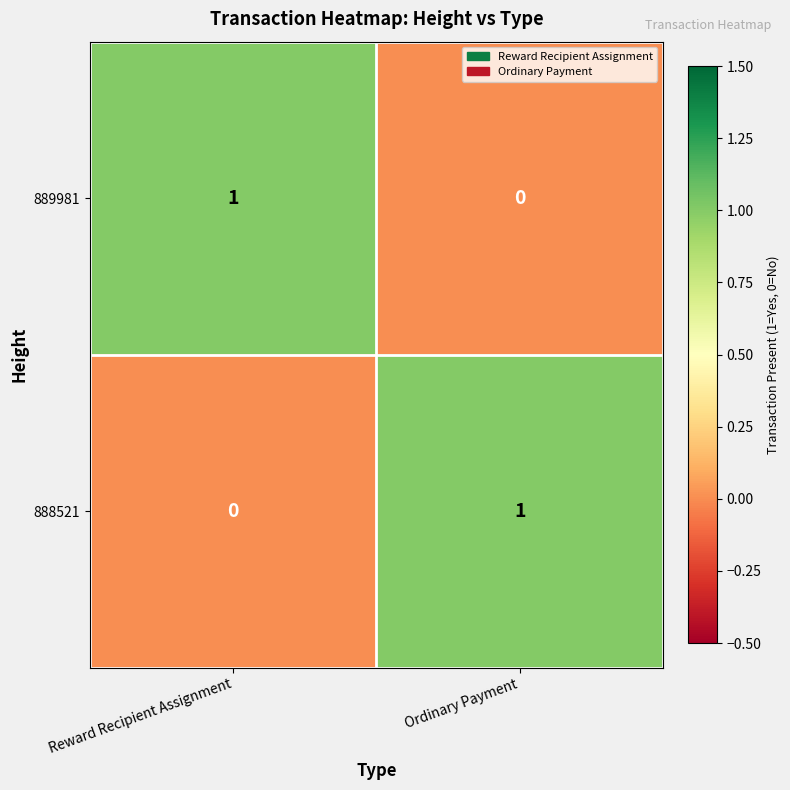

At how many categories does at least one series exceed 0?

2